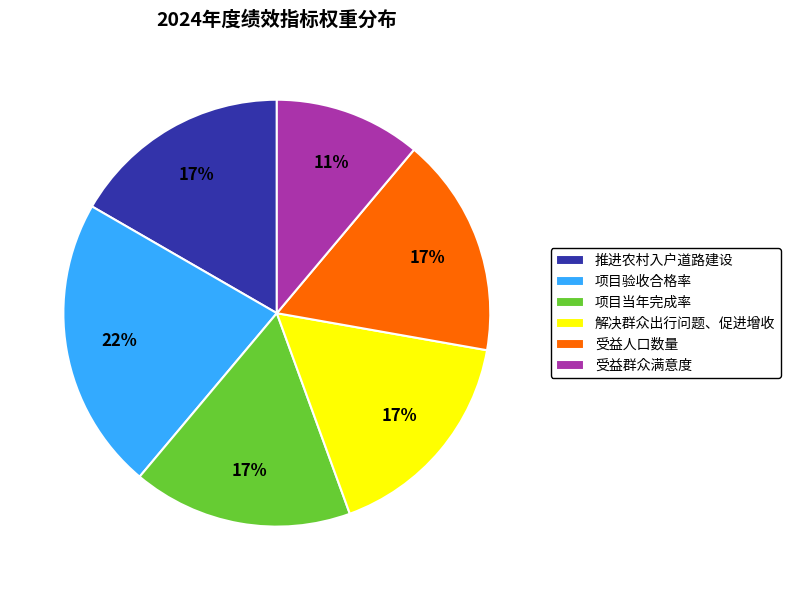

Is it true that 解决群众出行问题、促进增收 is 17% of the pie?

True